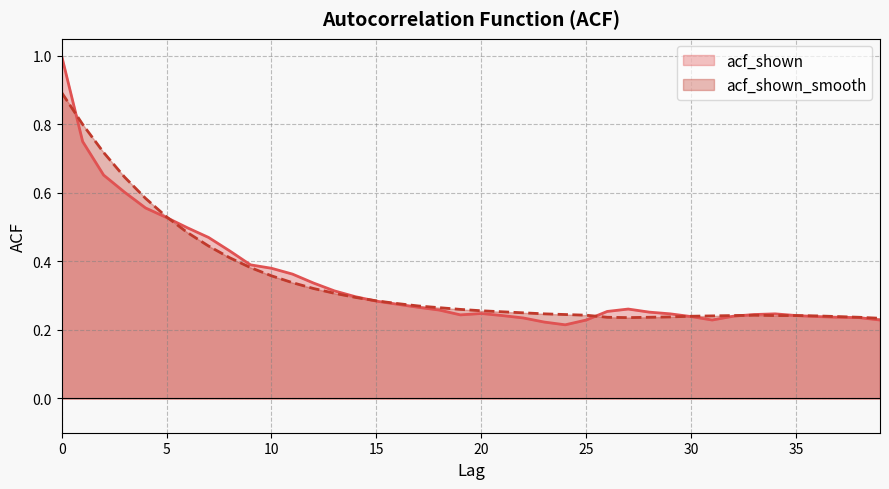

Does the chart display data point markers on the line(s)?

No